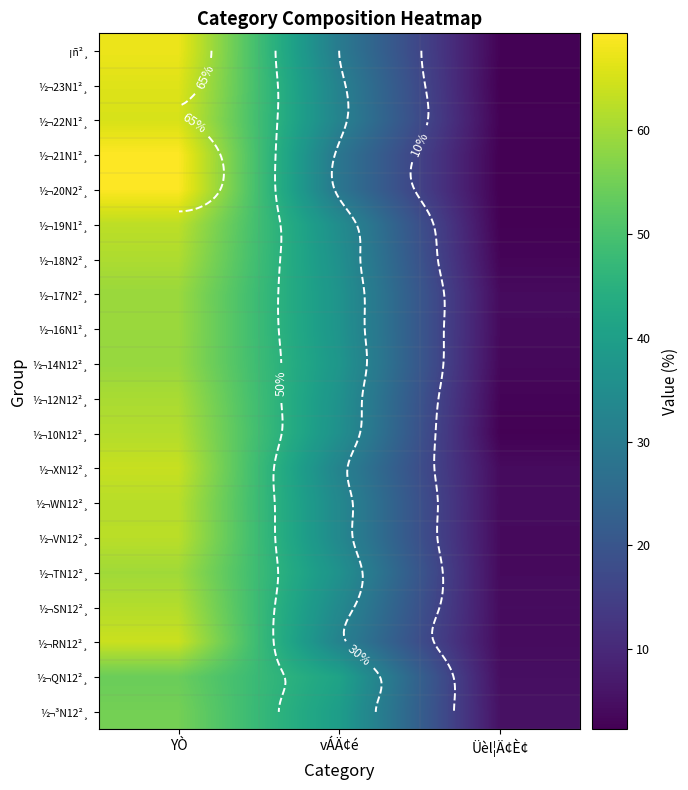

True or false: ½¬XN12²¸ has a value of 43.0 at vÁÄ¢é.

False